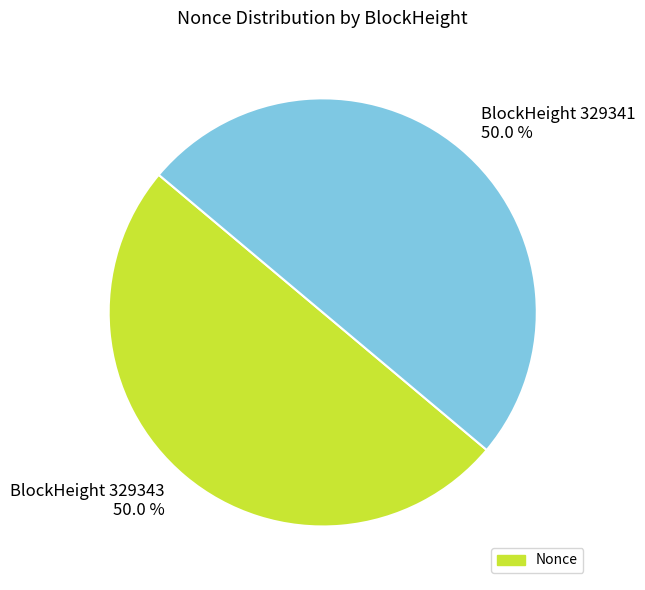

What is the ratio of the value at BlockHeight 329341 50.0 % to the value at BlockHeight 329343 50.0 %?

1.0